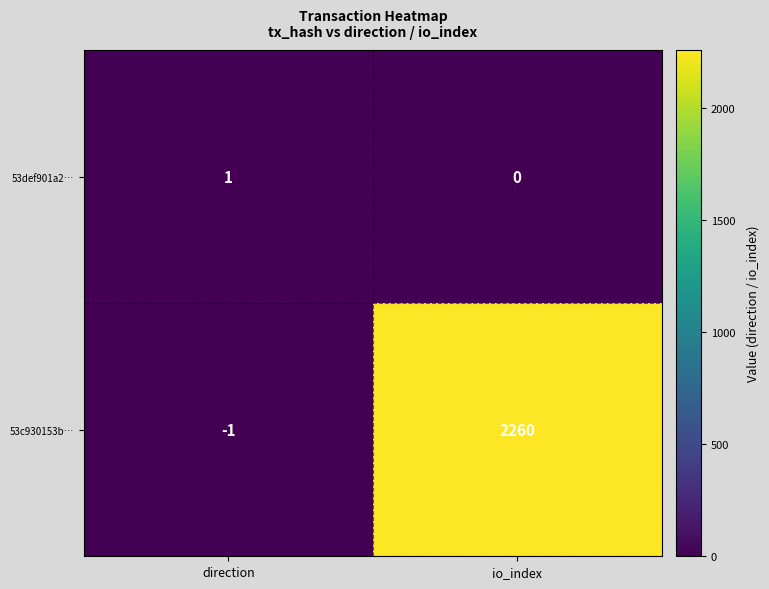

At which label is 53def901a2… closest to 0?

io_index